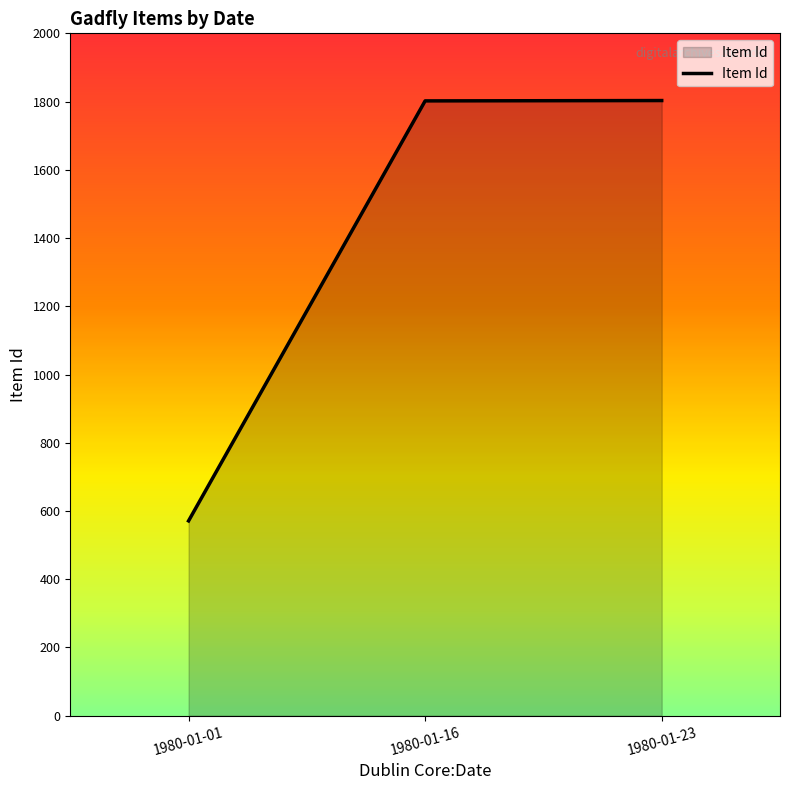

Is it true that the value at 1980-01-16 is 1802?

True